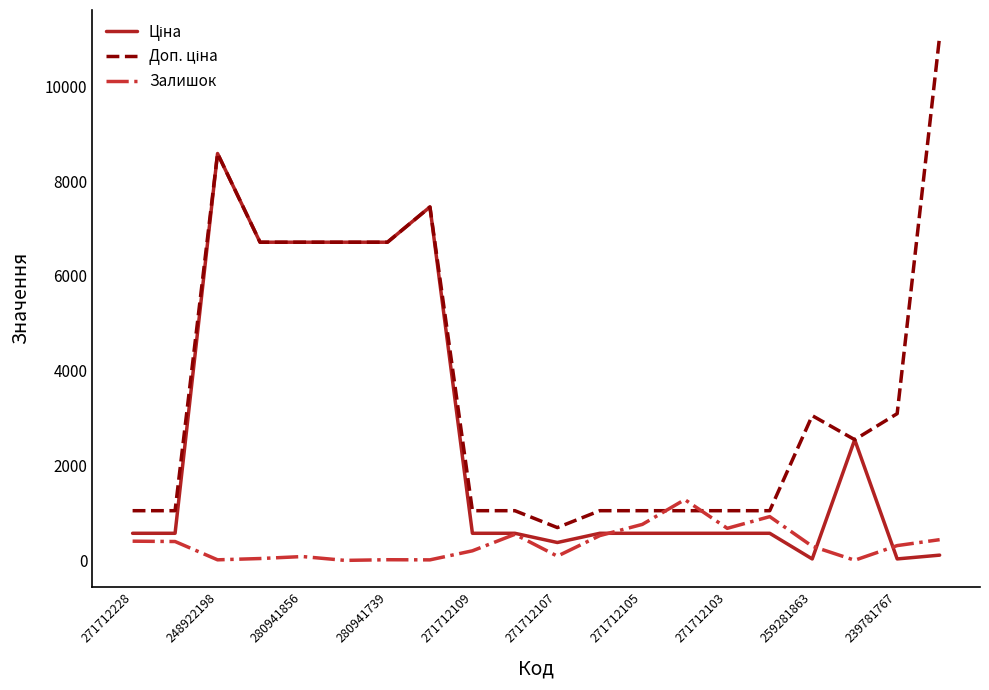

What is the maximum value shown in the chart?

11055.0